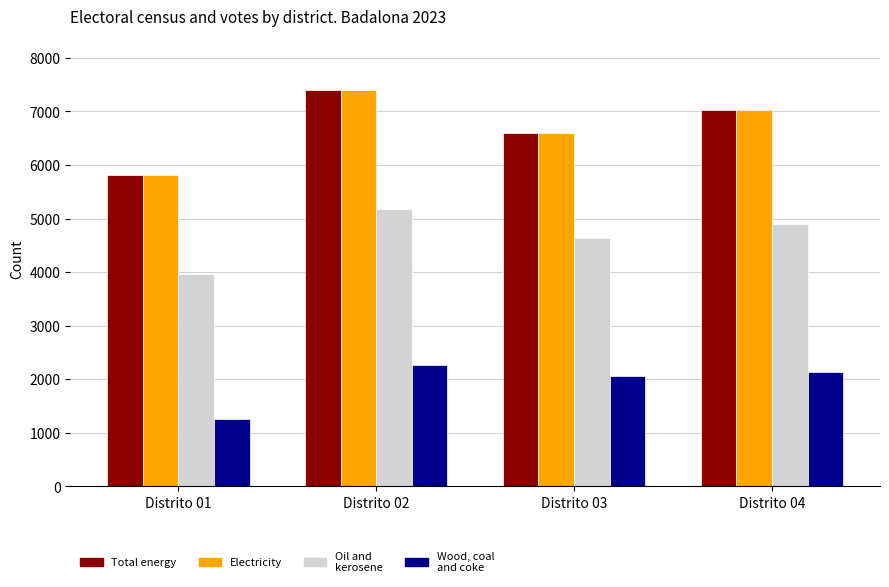

What is the greatest value displayed?

7401